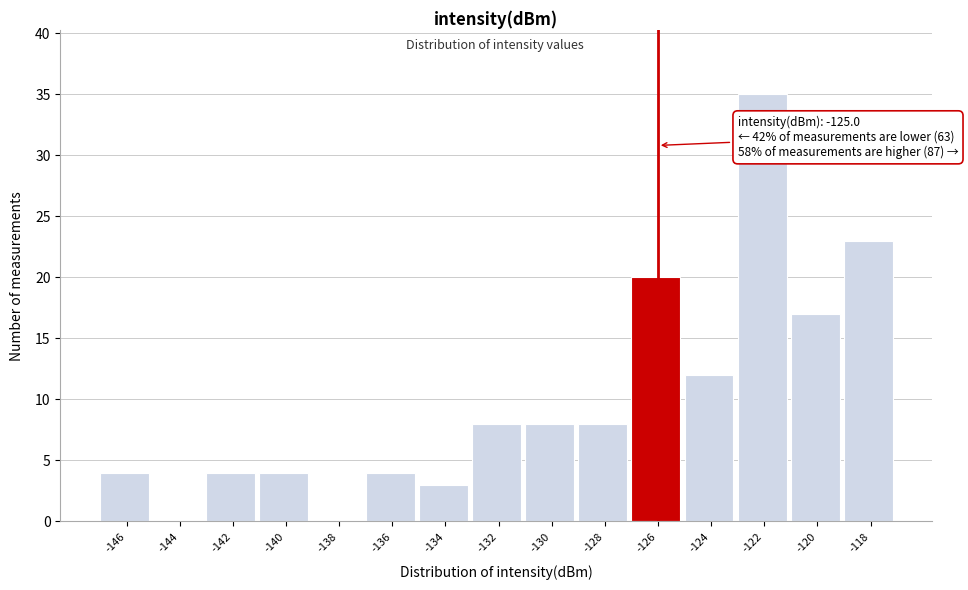

Reading left to right, transcribe all the data shown in this chart.

-146=4	-144=0	-142=4	-140=4	-138=0	-136=4	-134=3	-132=8	-130=8	-128=8	-126=20	-124=12	-122=35	-120=17	-118=23